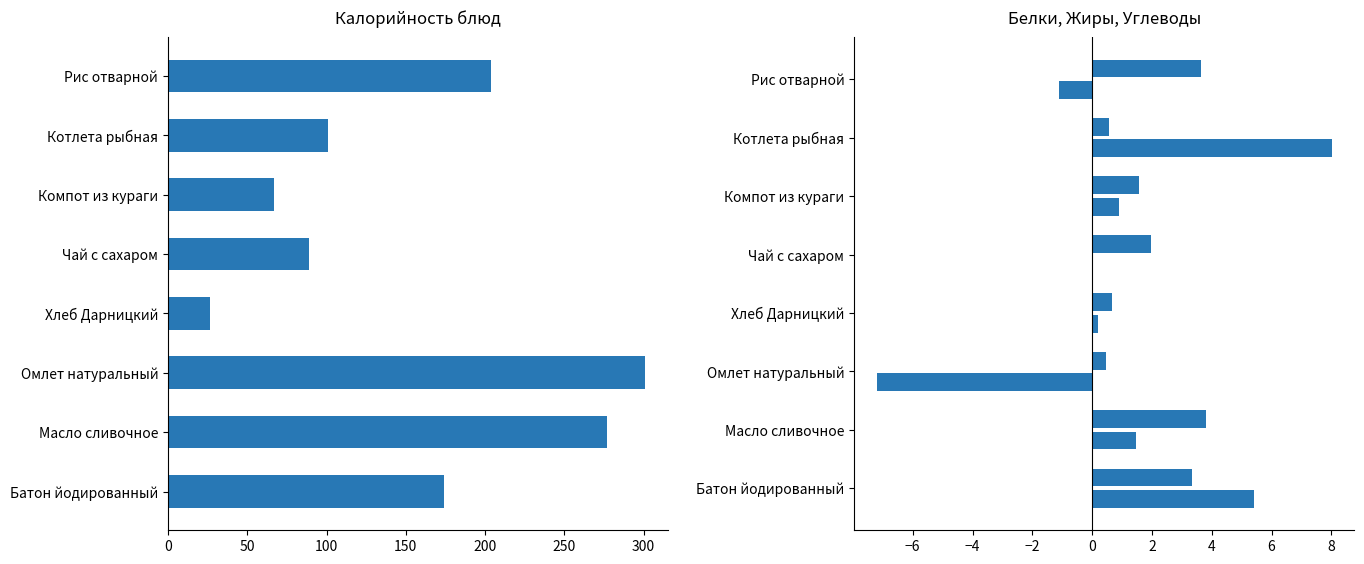

What is the value of the Белки-Жиры bar at the 1st from the left?

5.4